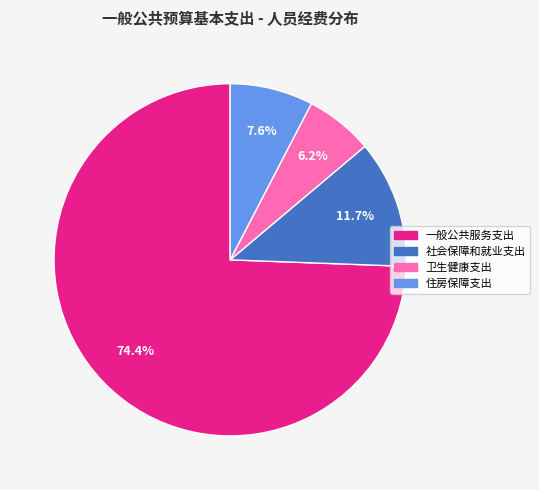

Which category has the biggest portion of the pie?

一般公共服务支出